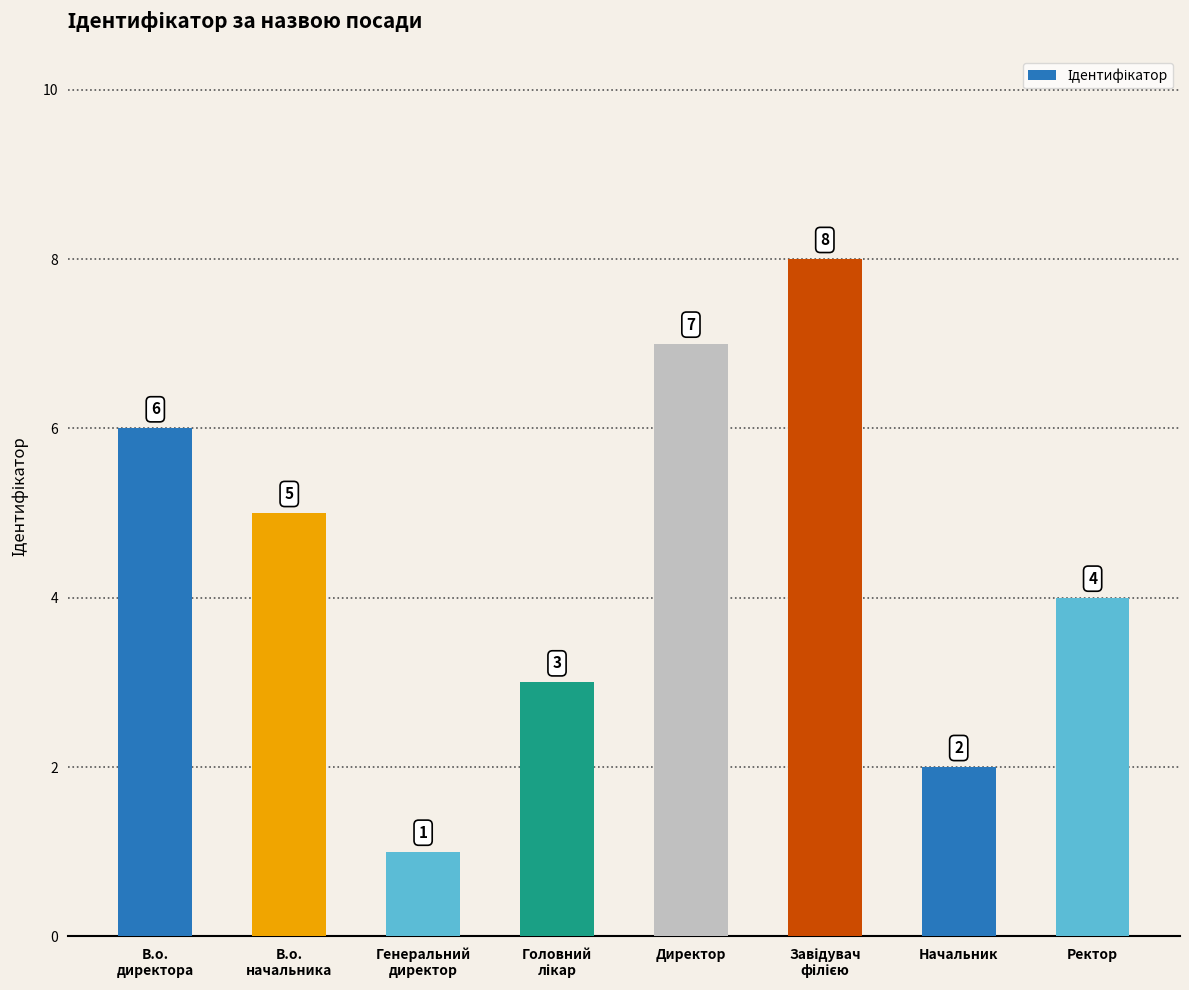

What is the greatest value displayed?

8